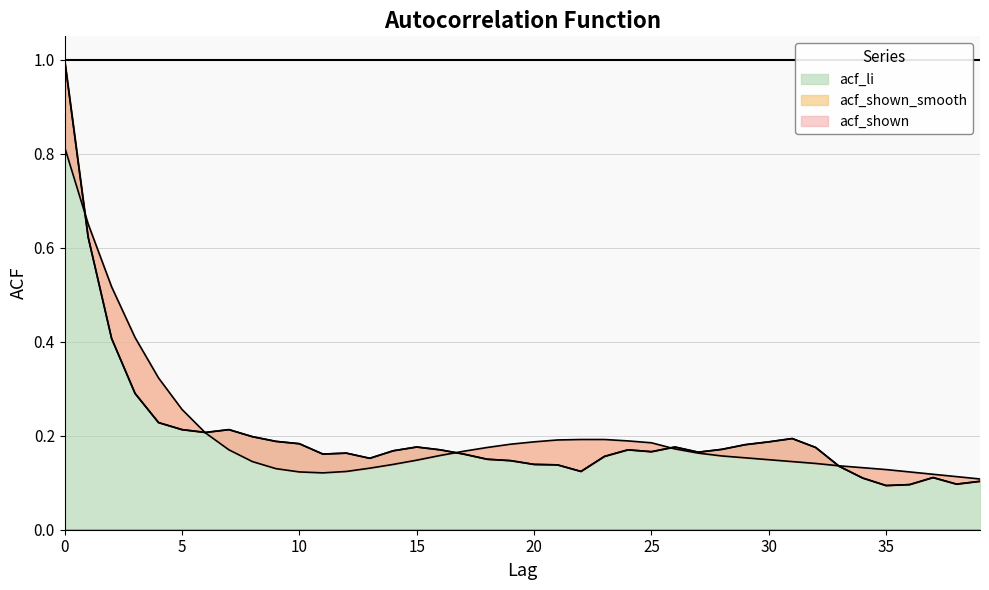

List the labels in order of acf_li value, largest first.

0, 1, 2, 3, 4, 5, 7, 6, 8, 31, 9, 30, 10, 29, 15, 26, 32, 28, 16, 24, 14, 25, 27, 12, 11, 17, 23, 13, 18, 19, 20, 21, 33, 22, 37, 34, 39, 38, 36, 35